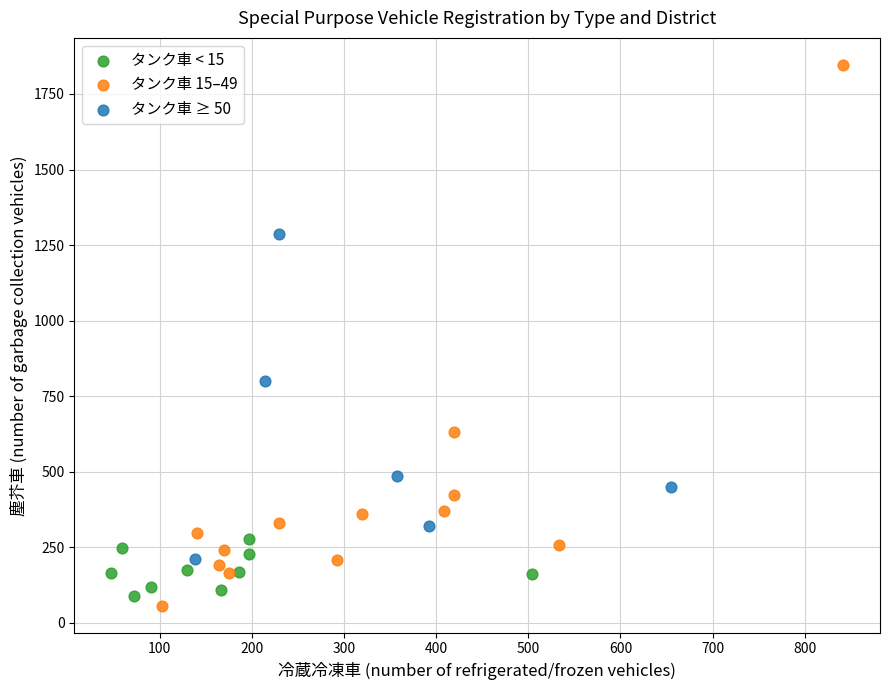

Which series has the largest Y range (max minus min)?

タンク車 15–49